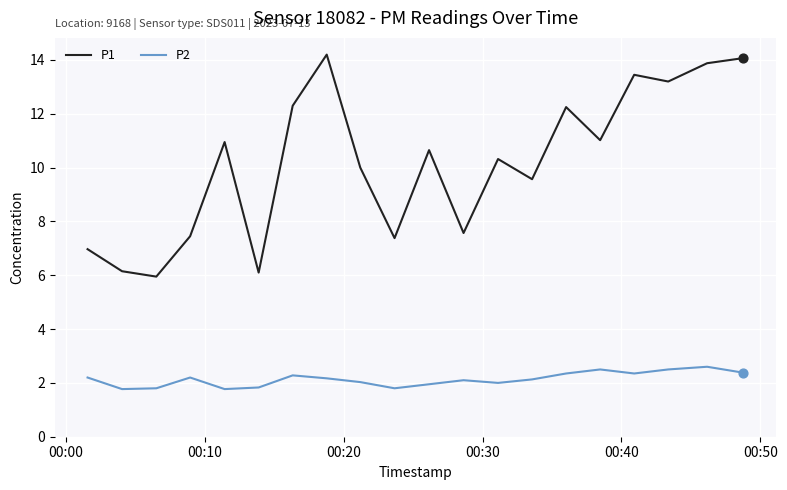

Which series has the largest range (max minus min)?

P1